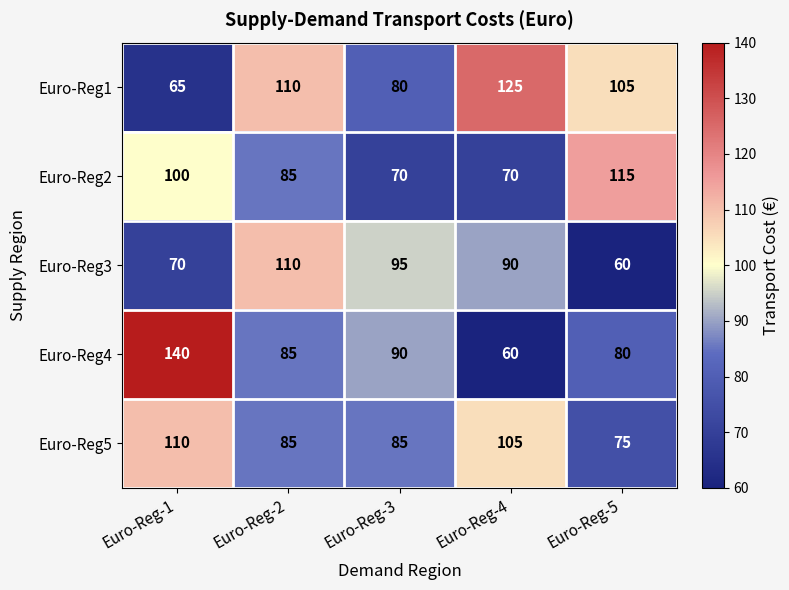

What is the difference between the second highest and minimum values in the Euro-Reg1 series?

45